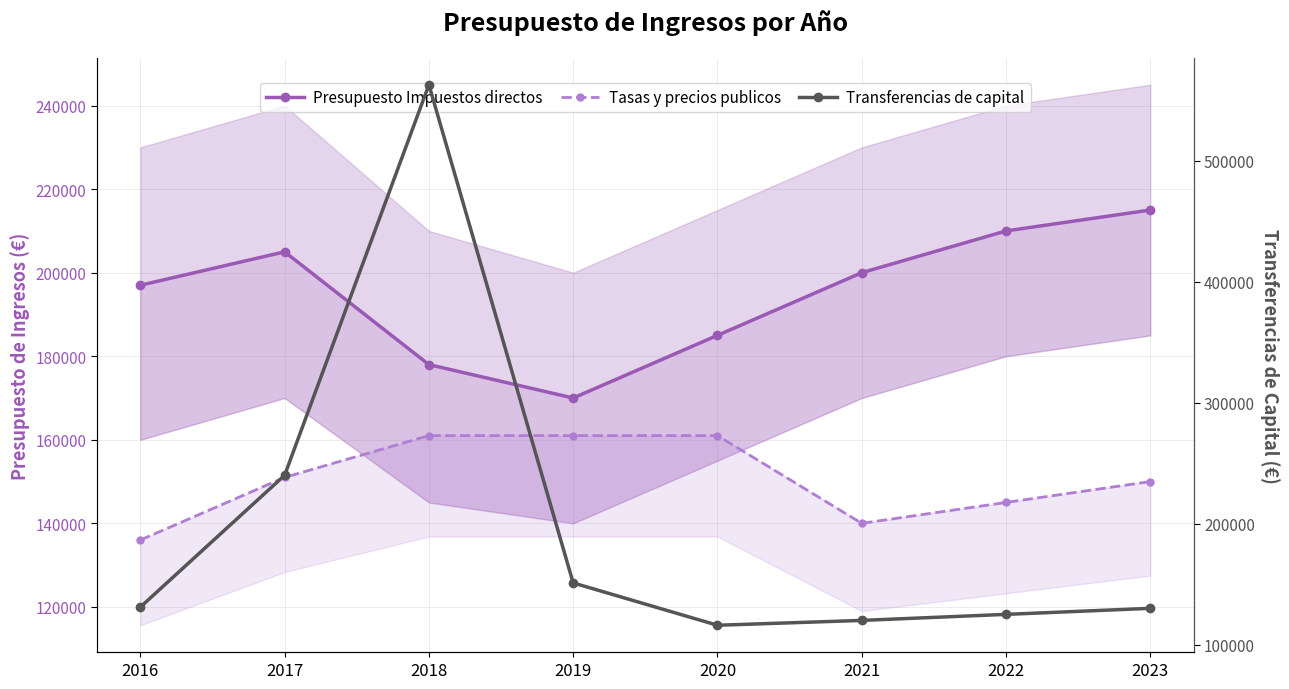

What is the highest value of the Presupuesto Impuestos directos series?

215000